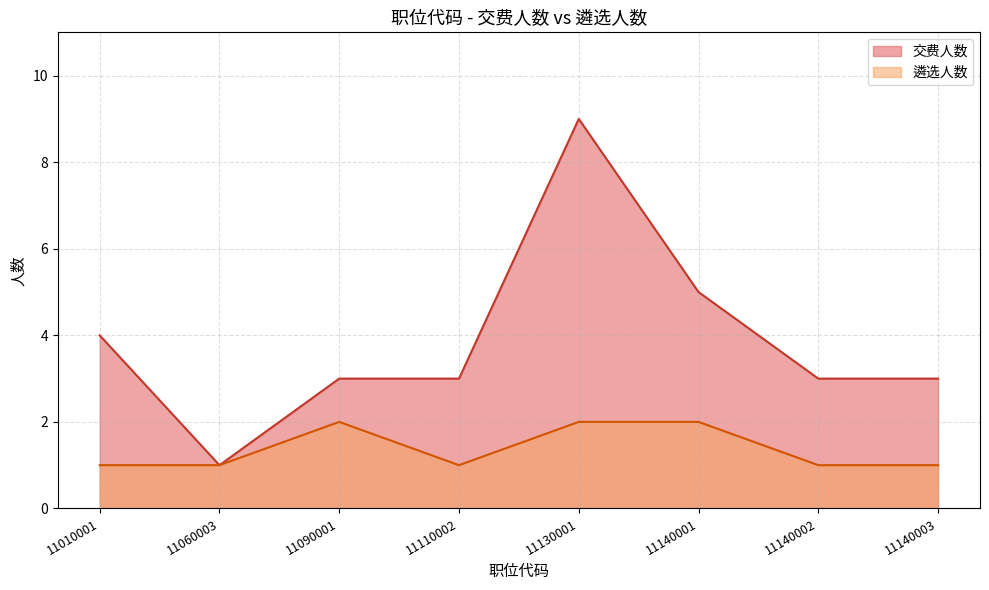

Does the chart have visible grid lines?

Yes